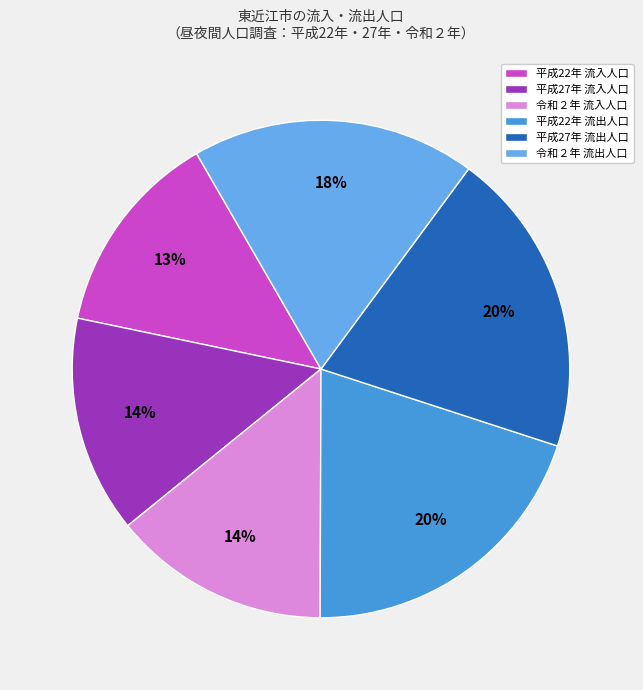

Is it true that 平成27年 流入人口 is 26% of the pie?

False